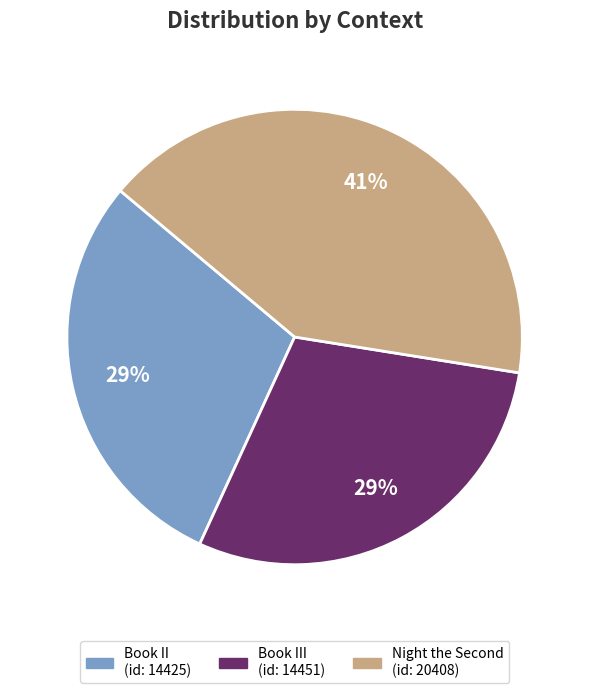

To the nearest percent, what is the difference between the largest and smallest slice percentages?

12%